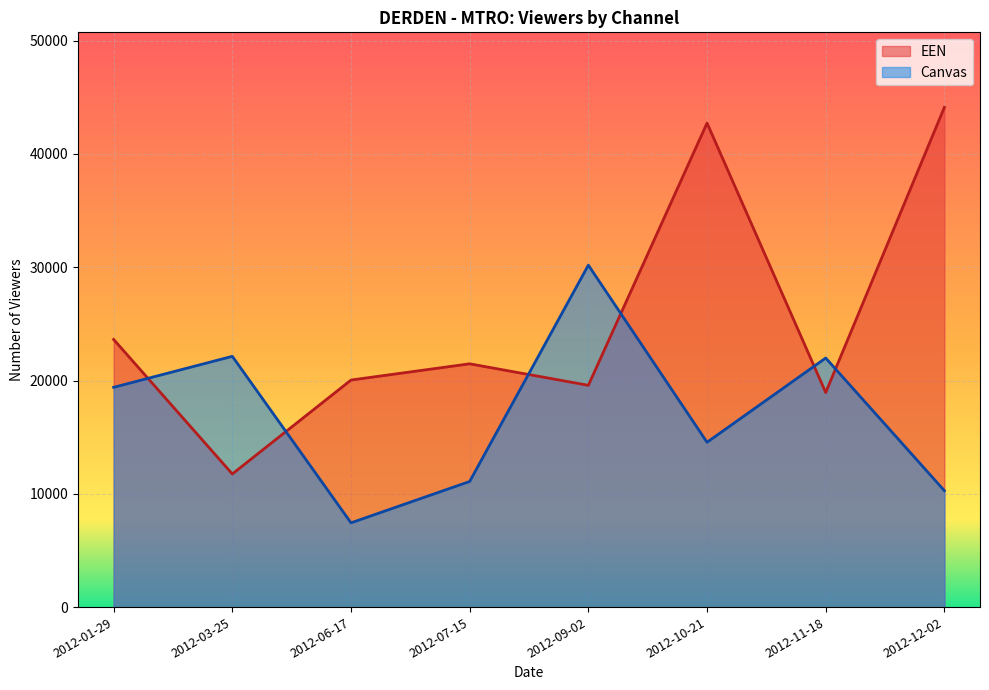

Where do Canvas and EEN first cross each other?

2012-01-29 and 2012-03-25